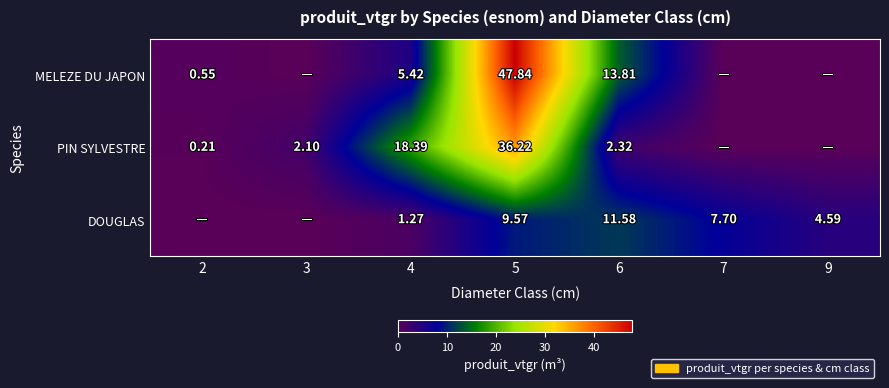

Where does the PIN SYLVESTRE series first go above 2?

3